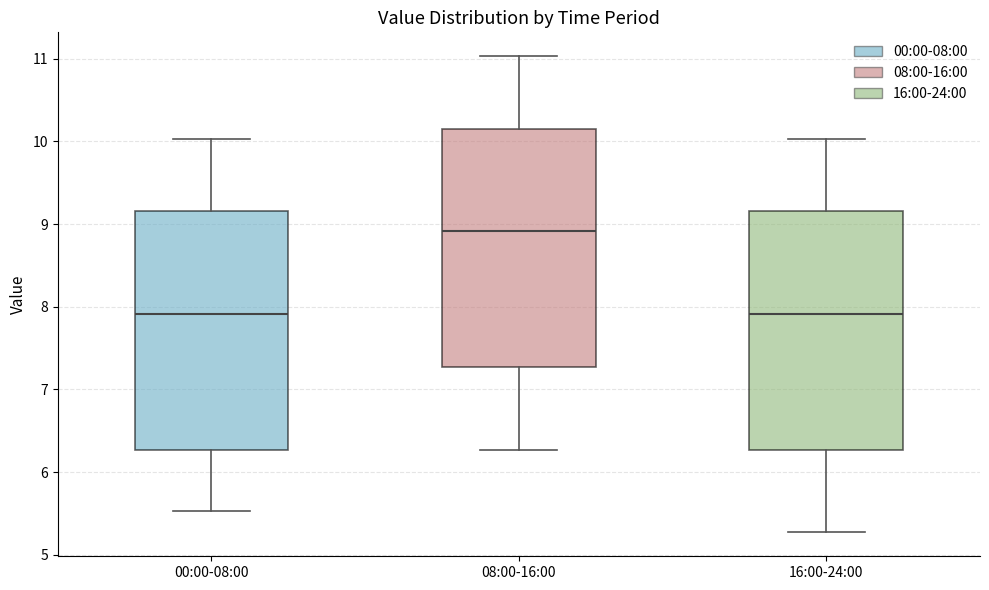

Where does the upper whisker of the box for 00:00-08:00 end on the y-axis? The values are not printed on the chart, so give them approximately, as read against the axis.

10.0